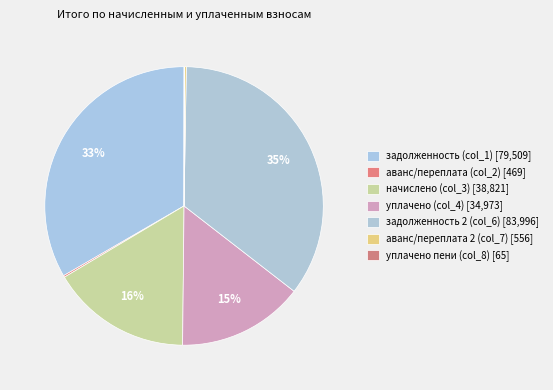

Rank the categories by value from lowest to highest.

уплачено пени (col_8), аванс/переплата (col_2), аванс/переплата 2 (col_7), уплачено (col_4), начислено (col_3), задолженность (col_1), задолженность 2 (col_6)